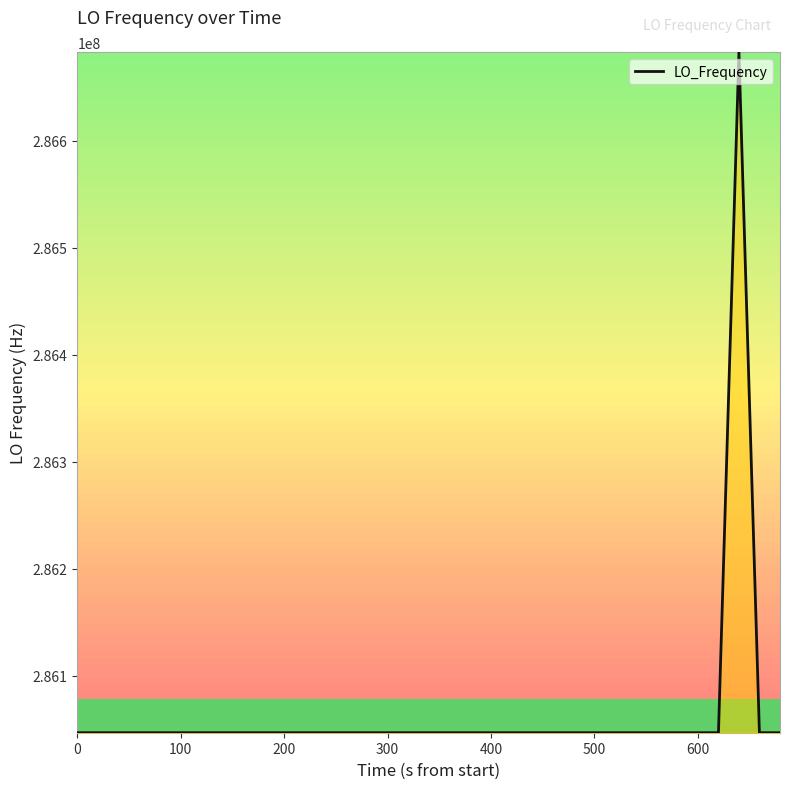

What is the minimum value shown in the chart?

286046994.9